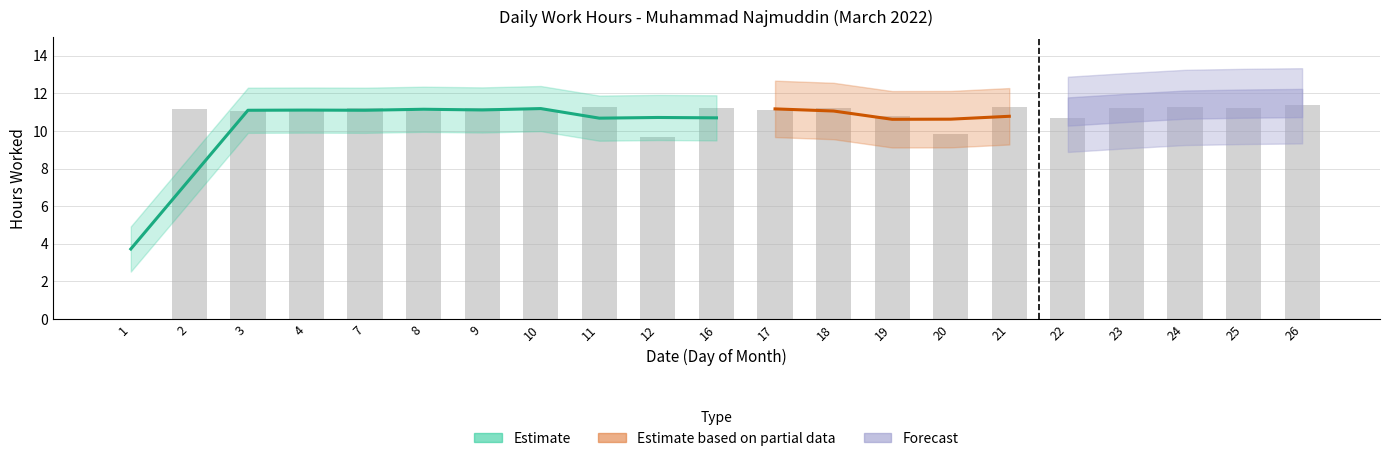

Count the number of values greater than 11.

16